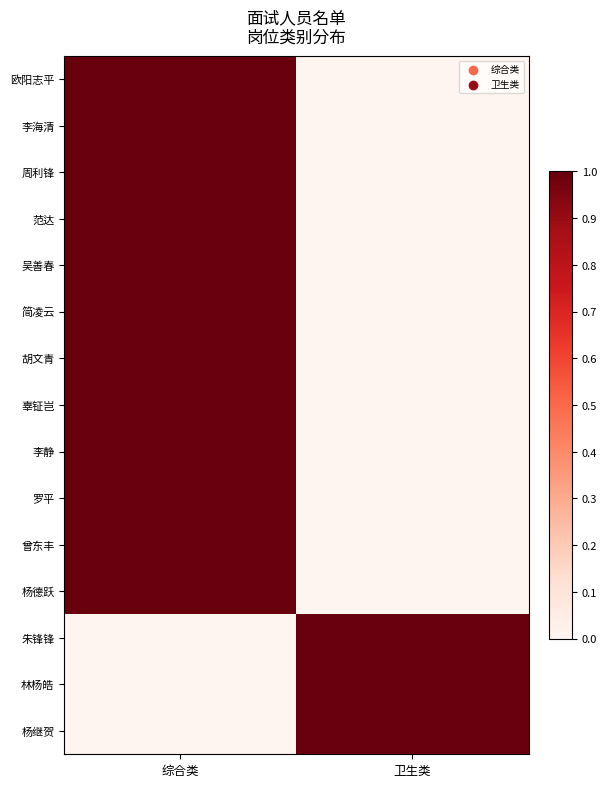

Reading left to right, transcribe all the data shown in this chart.

欧阳志平: 综合类=1	卫生类=0
李海清: 综合类=1	卫生类=0
周利锋: 综合类=1	卫生类=0
范达: 综合类=1	卫生类=0
吴善春: 综合类=1	卫生类=0
简凌云: 综合类=1	卫生类=0
胡文青: 综合类=1	卫生类=0
辜钲岂: 综合类=1	卫生类=0
李静: 综合类=1	卫生类=0
罗平: 综合类=1	卫生类=0
曾东丰: 综合类=1	卫生类=0
杨德跃: 综合类=1	卫生类=0
朱锋锋: 综合类=0	卫生类=1
林杨皓: 综合类=0	卫生类=1
杨继贺: 综合类=0	卫生类=1